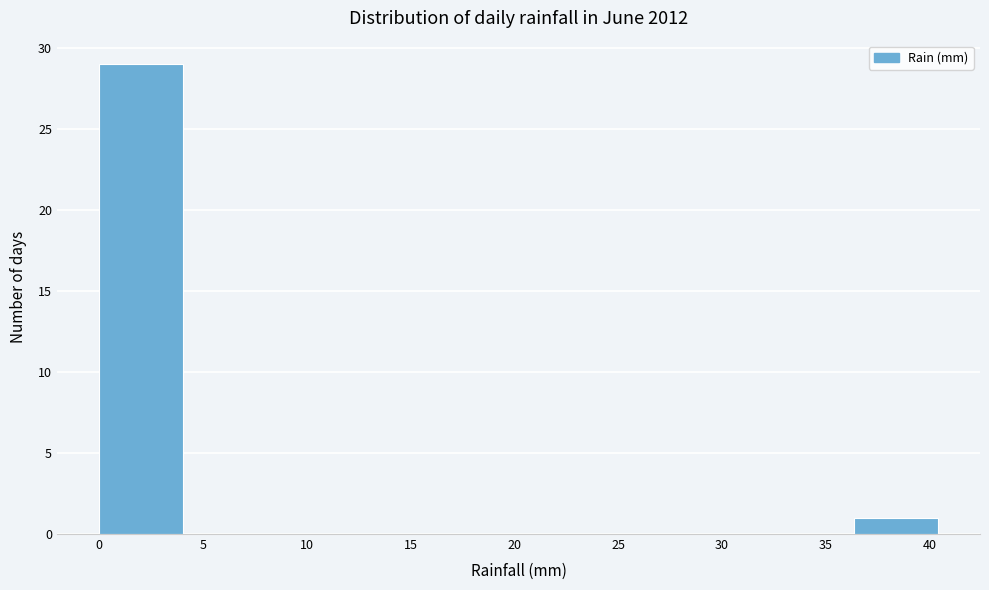

Reading left to right, list every bar in this chart as the range it spans on the x-axis followed by its height. Neither the bar edges nor the heights are printed on the chart, so give them approximately, as read against the axes.

0.0 to 4.0: 29
4.0 to 8.0: 0
8.0 to 12.0: 0
12.0 to 16.0: 0
16.0 to 20.0: 0
20.0 to 24.0: 0
24.0 to 28.5: 0
28.5 to 32.5: 0
32.5 to 36.5: 0
36.5 to 40.5: 1